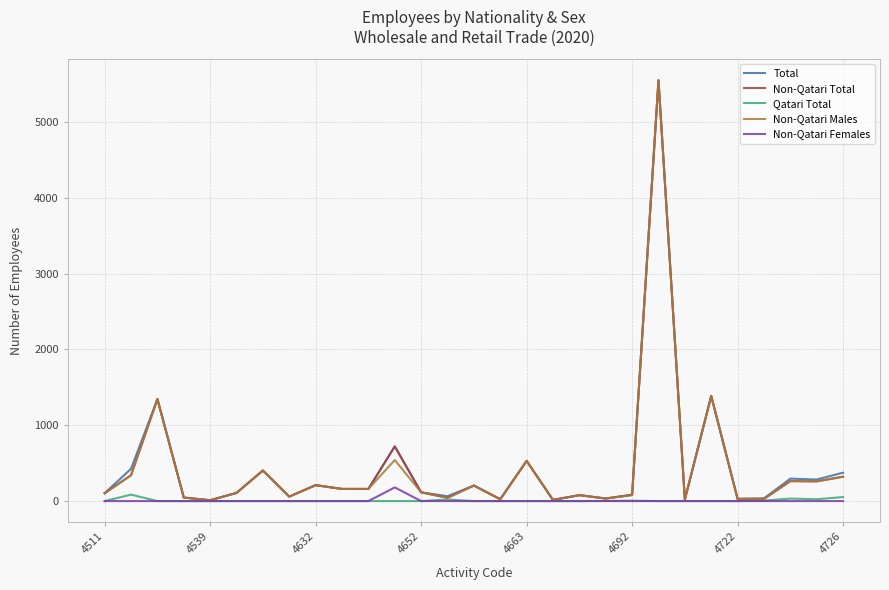

What is the greatest value displayed?

5548